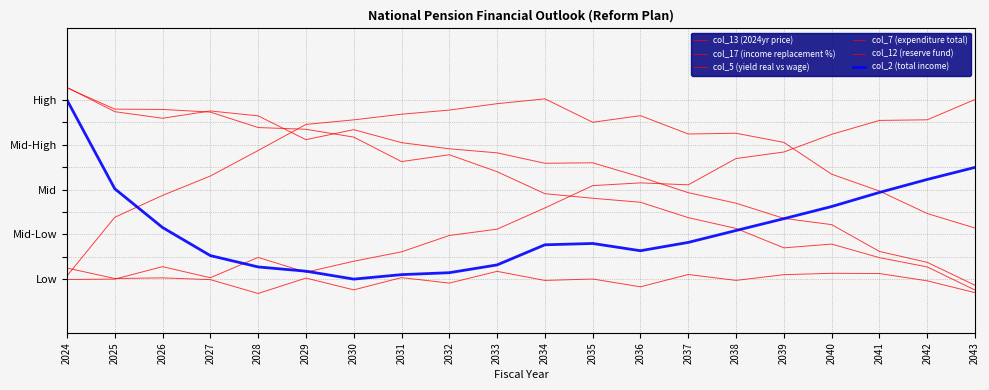

List the series in order of their peak value, lowest first.

col_5 (yield real vs wage), col_2 (total income), col_7 (expenditure total), col_12 (reserve fund), col_17 (income replacement %), col_13 (2024yr price)